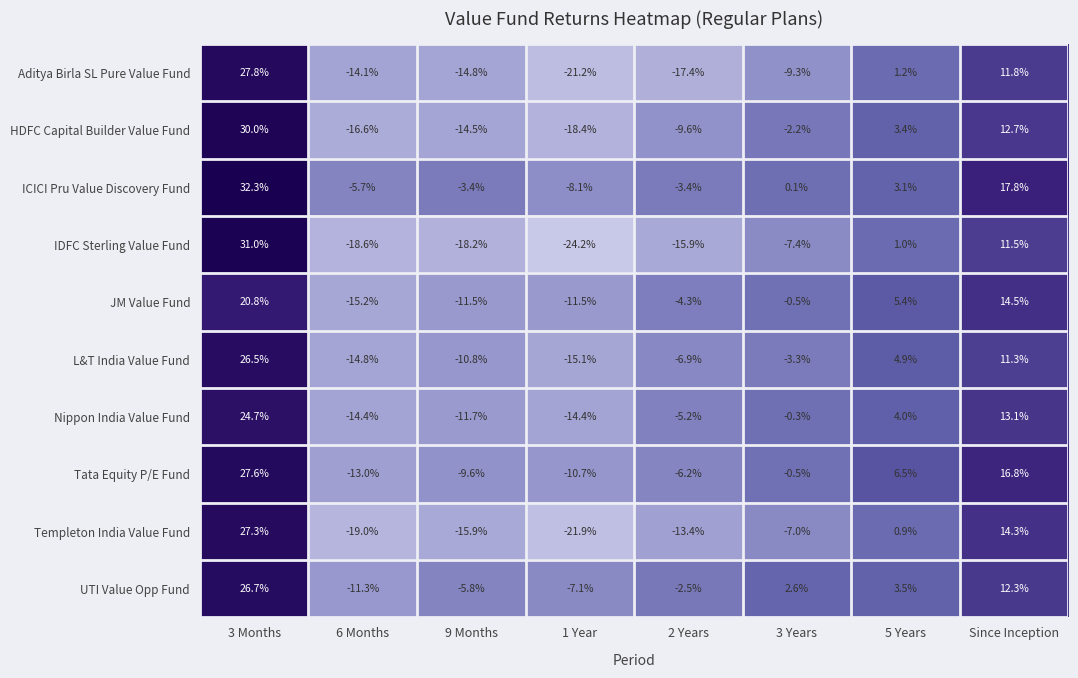

Which category has the highest value in the Templeton India Value Fund series?

3 Months